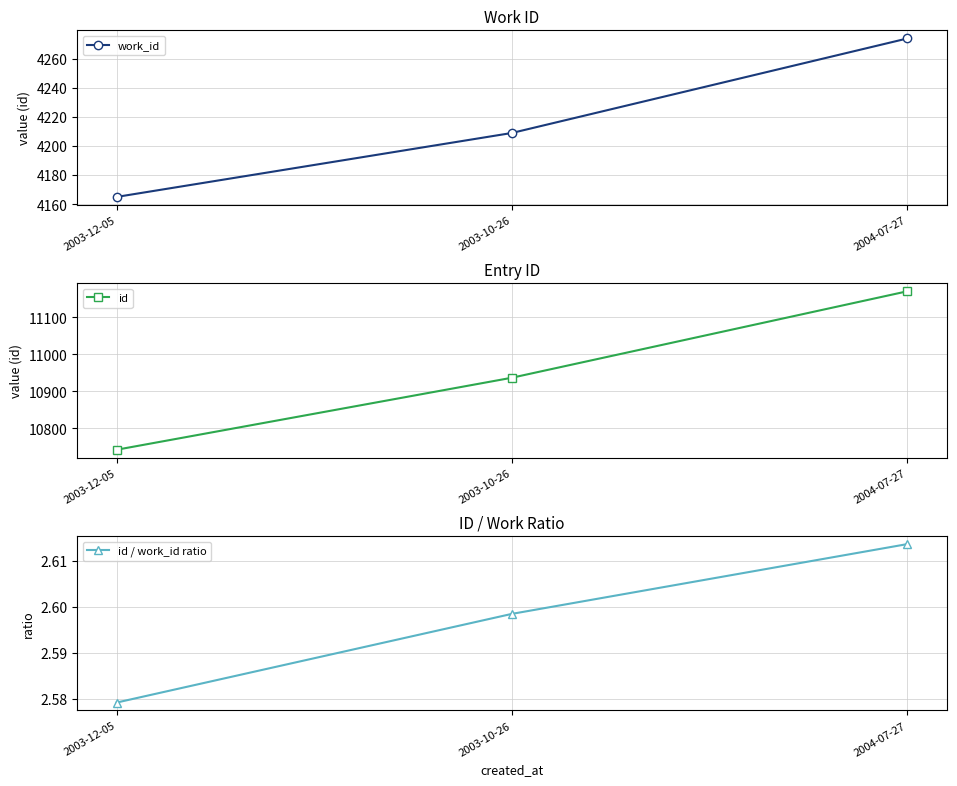

What are all the series names shown in the legend?

work_id, id, id / work_id ratio